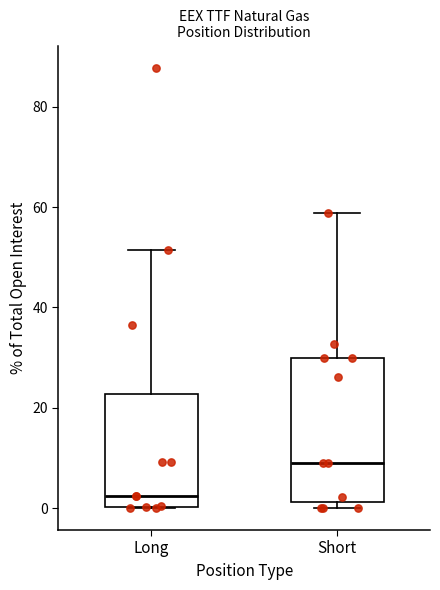

Reading left to right, read every box against the y-axis: the position of its median line, the range the box covers, and the ends of its whiskers. The values are not printed on the chart, so give them approximately, as read against the axis.

Long: median 2, box 0 to 22, whiskers 0 to 52
Short: median 8, box 2 to 30, whiskers 0 to 58